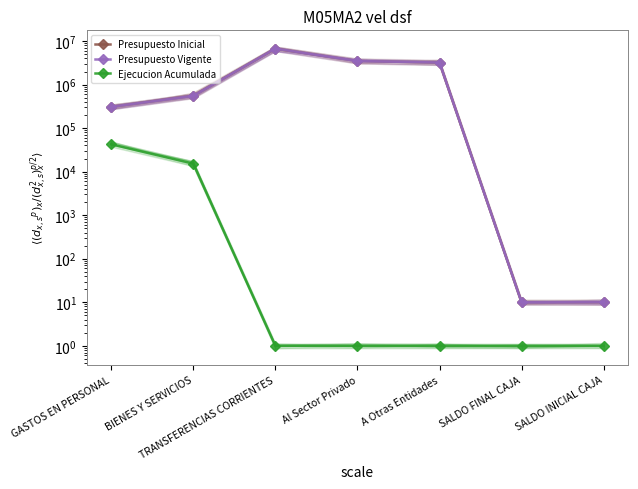

Reading left to right, list all the values displayed in this chart.

Presupuesto Inicial: 309000	556200	6704270	3486035	3218235	10	10
Presupuesto Vigente: 309000	556200	6704270	3486035	3218235	10	10
Ejecucion Acumulada: 42547	15332	1	1	1	1	1